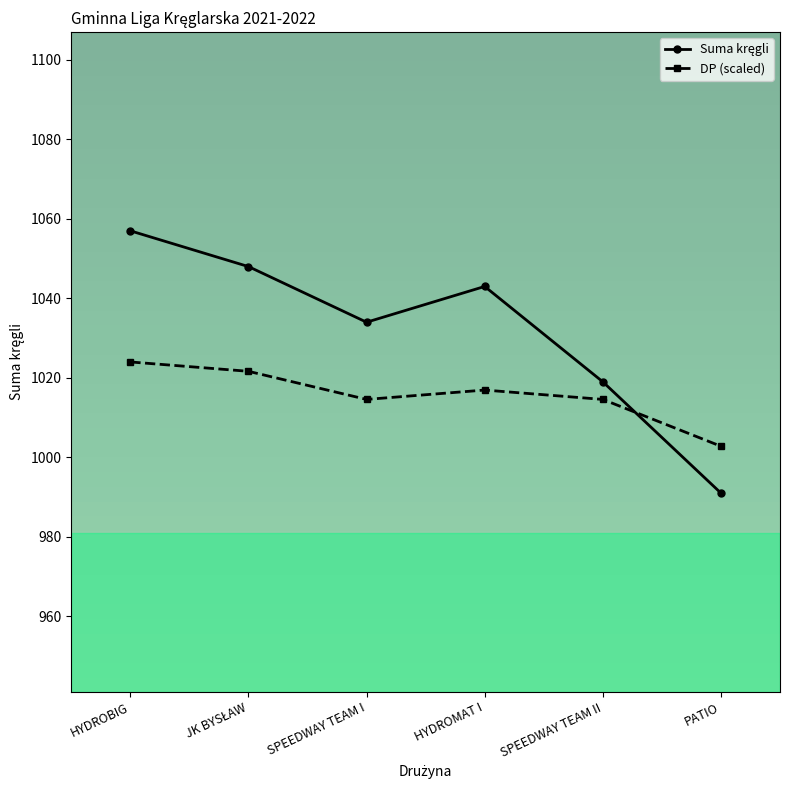

Which category has the highest value across all series?

HYDROBIG